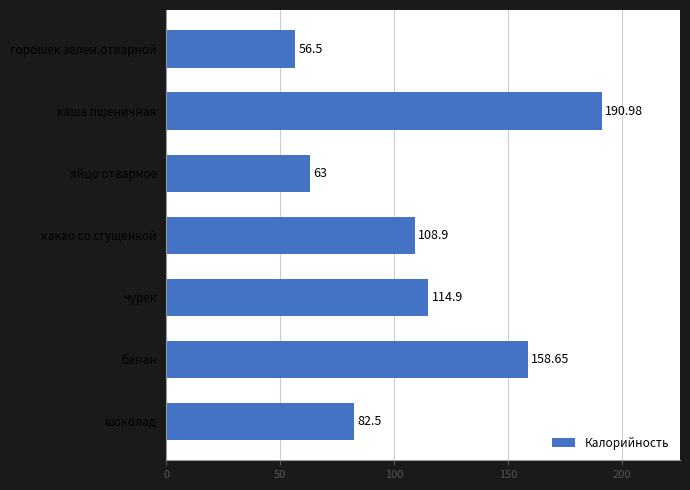

Are the bars horizontal?

Yes